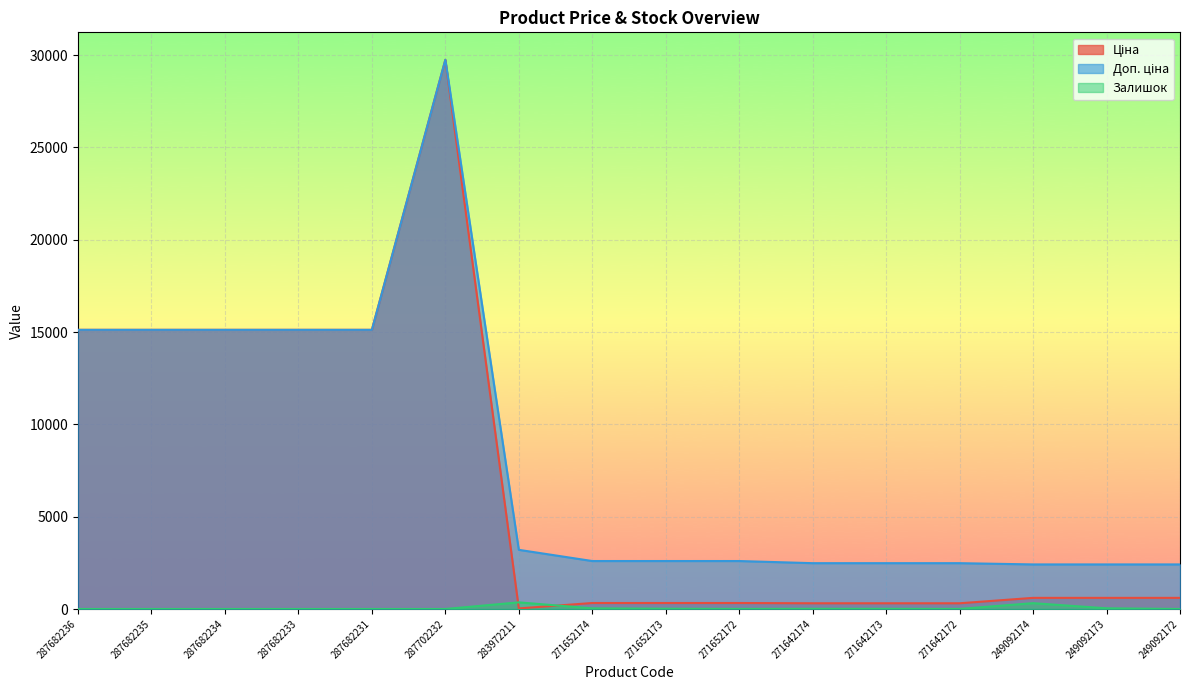

Which has a higher value, 287682236 or 271642174?

287682236